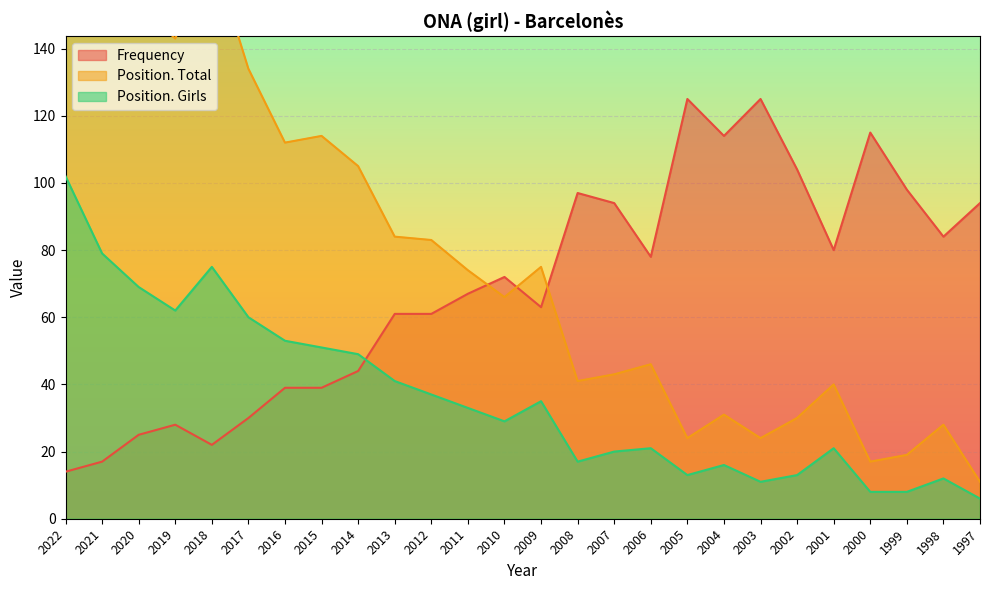

True or false: Frequency has a value of 39 at 2016.

True